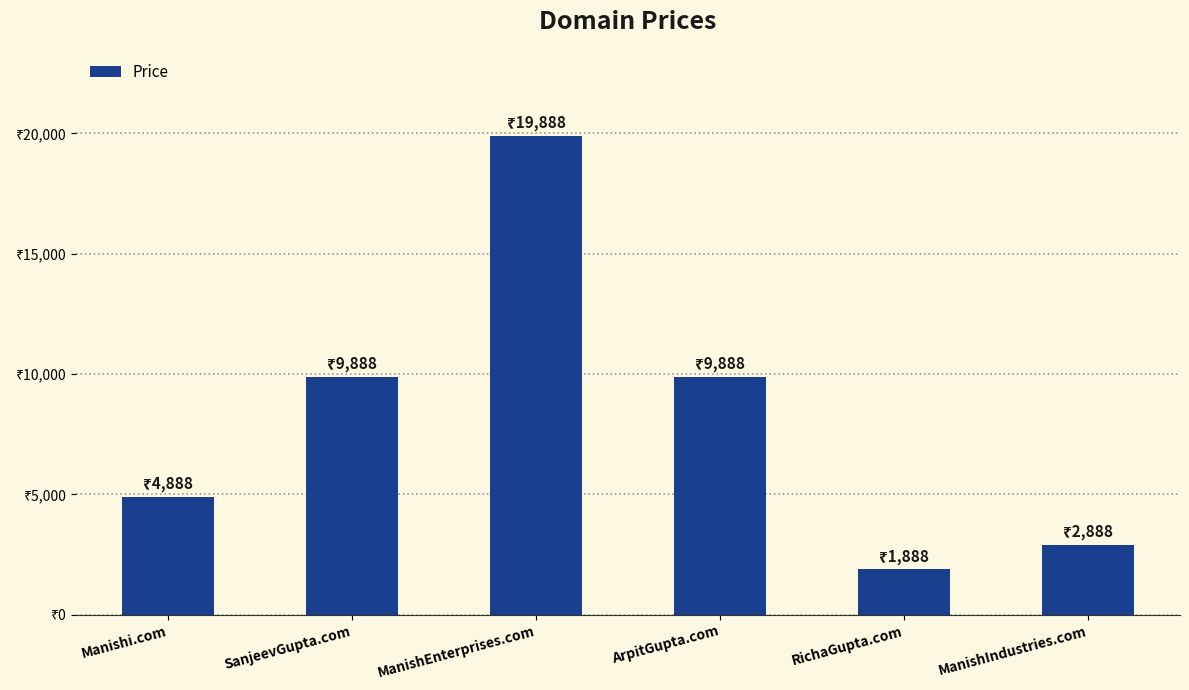

List the labels in order of value, smallest first.

RichaGupta.com, ManishIndustries.com, Manishi.com, SanjeevGupta.com, ArpitGupta.com, ManishEnterprises.com